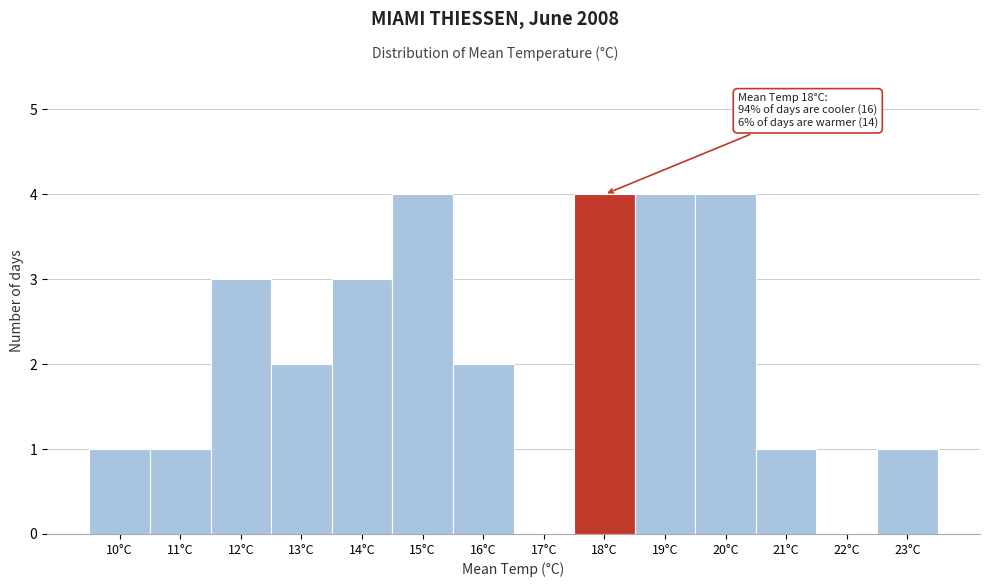

Reading left to right, extract all data points from this chart.

10°C=1	11°C=1	12°C=3	13°C=2	14°C=3	15°C=4	16°C=2	17°C=0	18°C=4	19°C=4	20°C=4	21°C=1	22°C=0	23°C=1